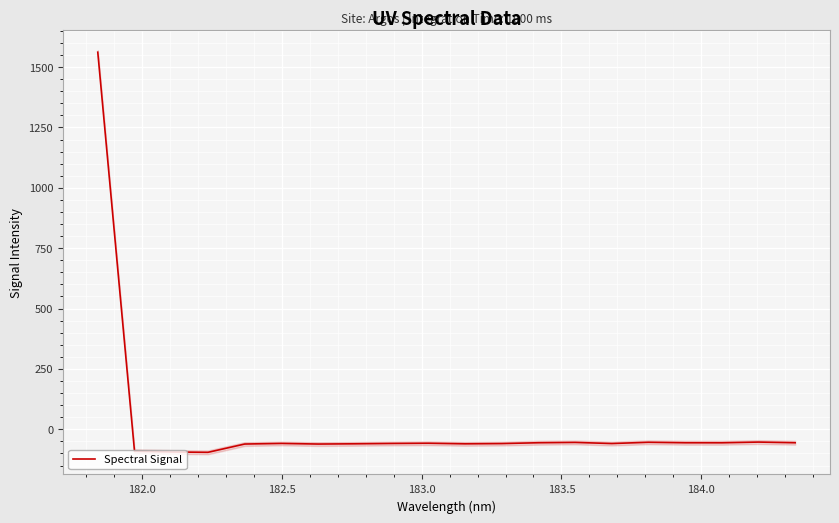

True or false: there are more than 1 points higher than both neighbors.

True